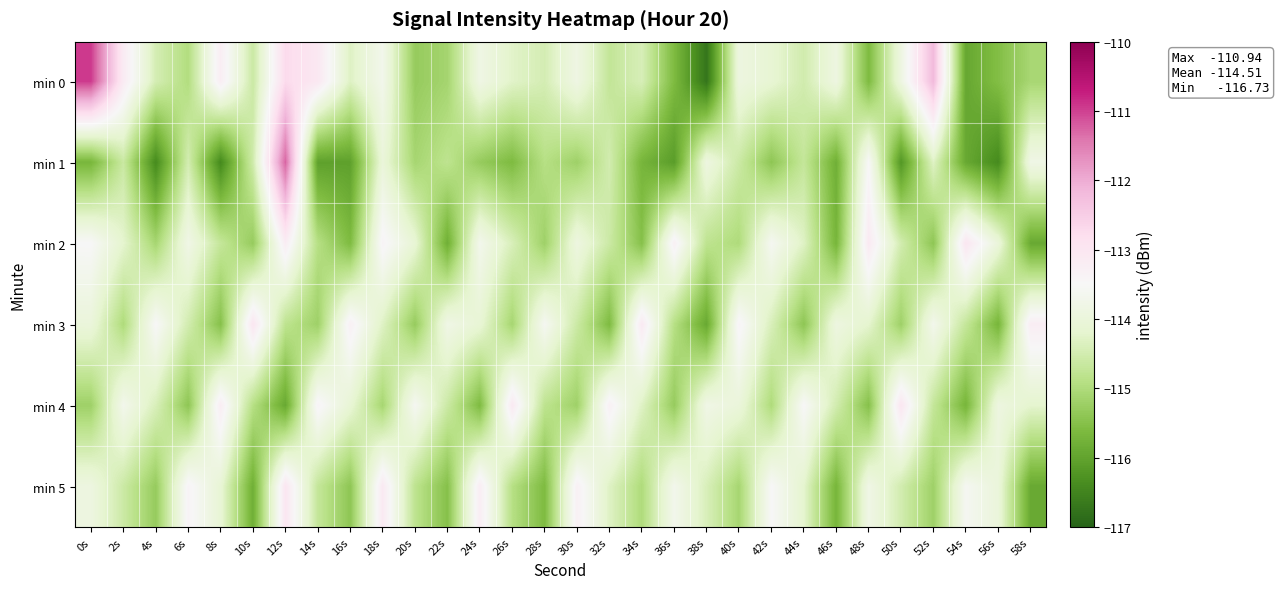

How many categories are shown in the chart?

30